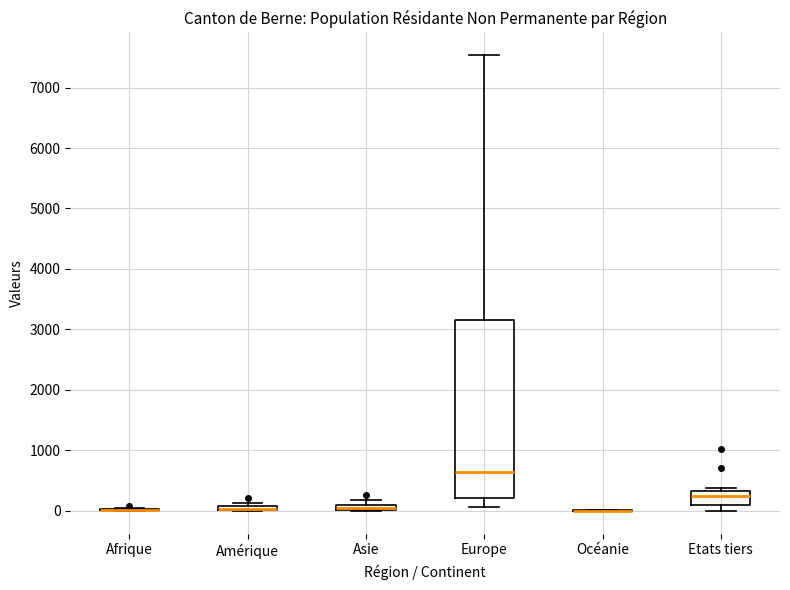

Where does the median line of the box for Etats tiers sit on the y-axis? The values are not printed on the chart, so give them approximately, as read against the axis.

200